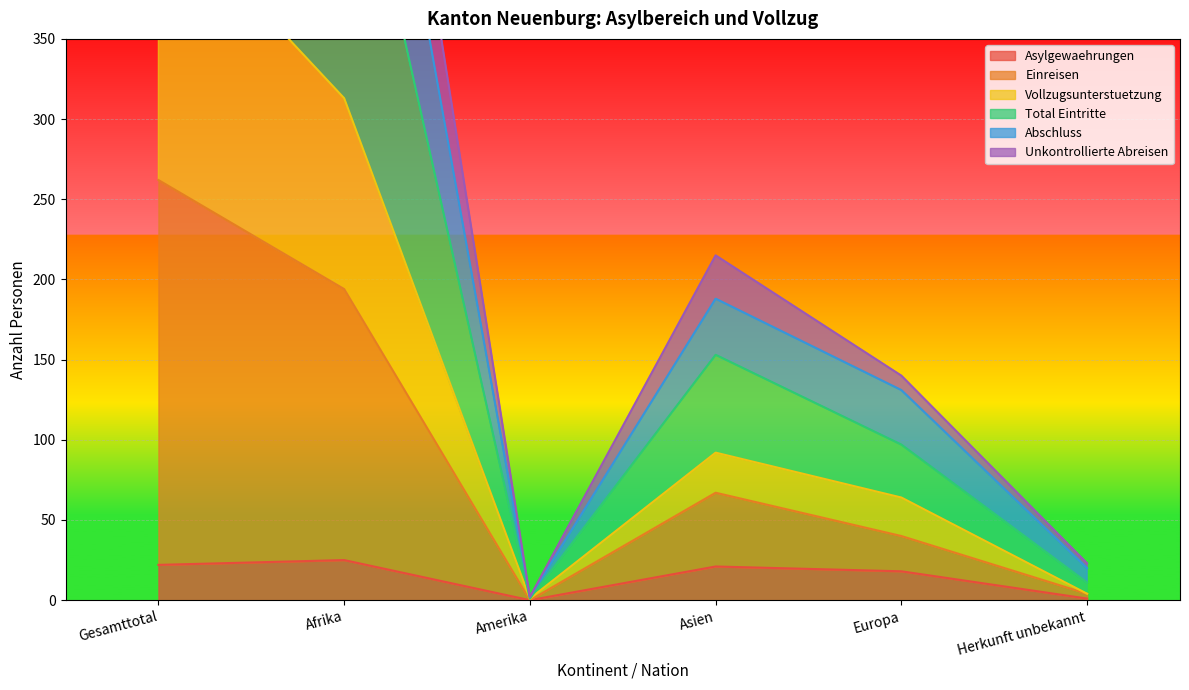

Where does the Einreisen series first go above 153?

Gesamttotal